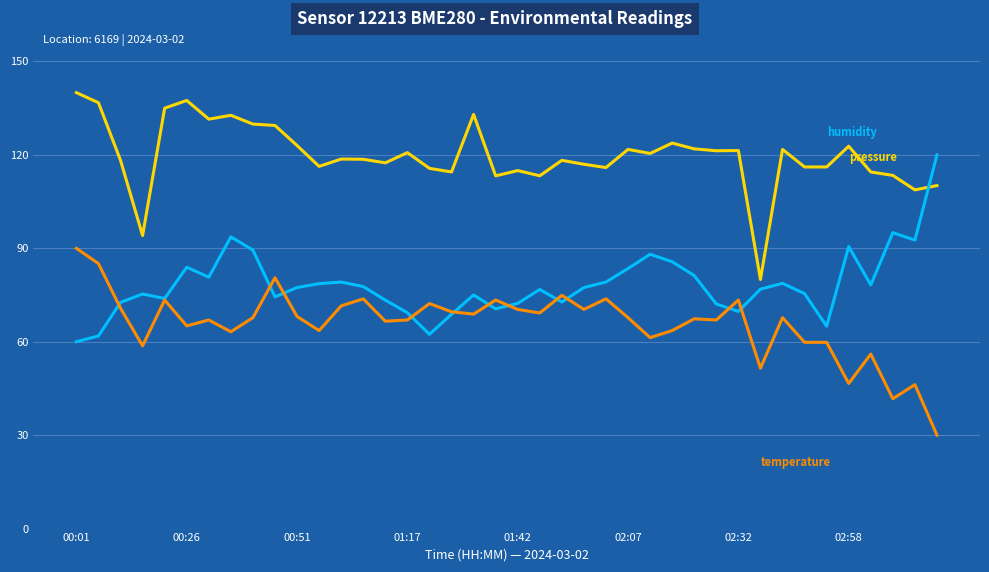

What is the maximum value shown in the chart?

140.0